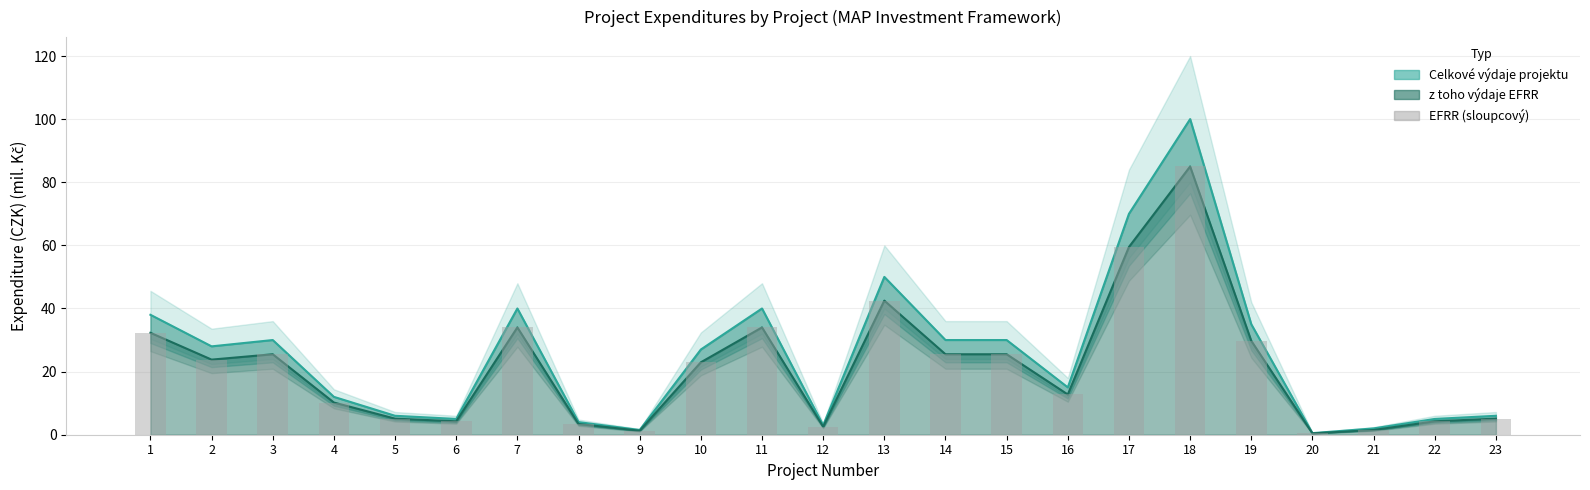

Is it true that vydaje_efrr equals 22.9 at 10?

True